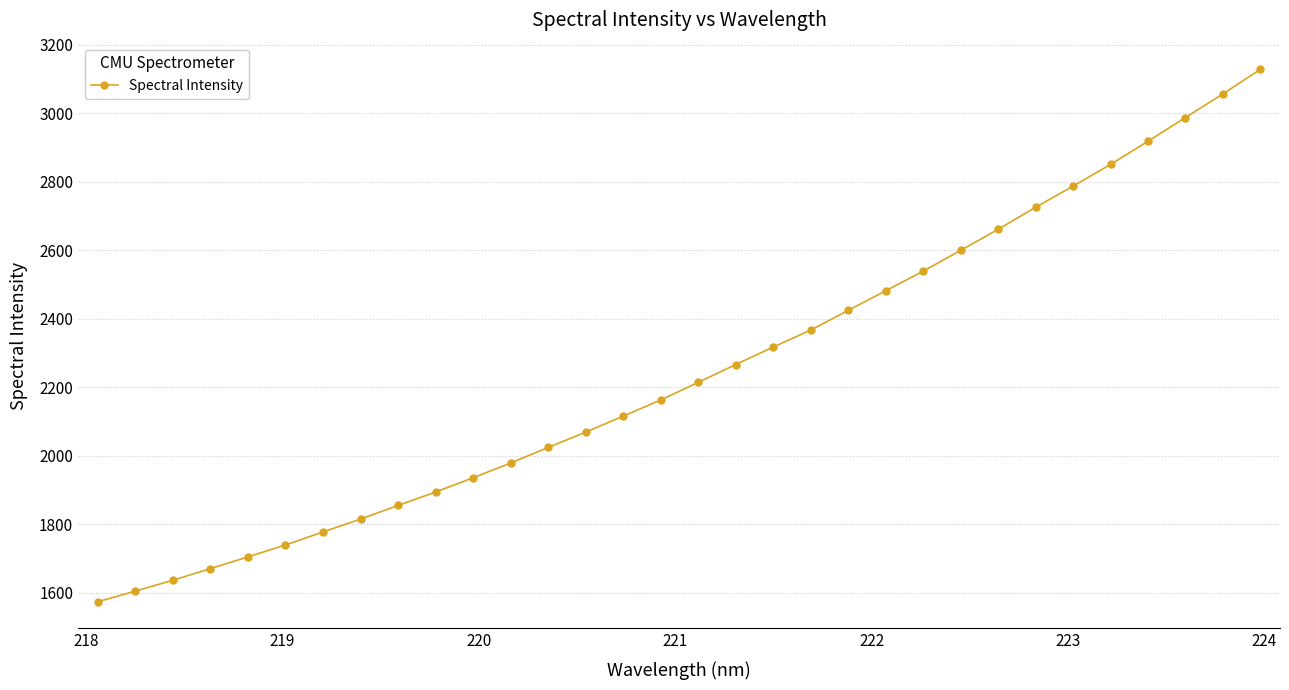

What is the average value?

2246.3